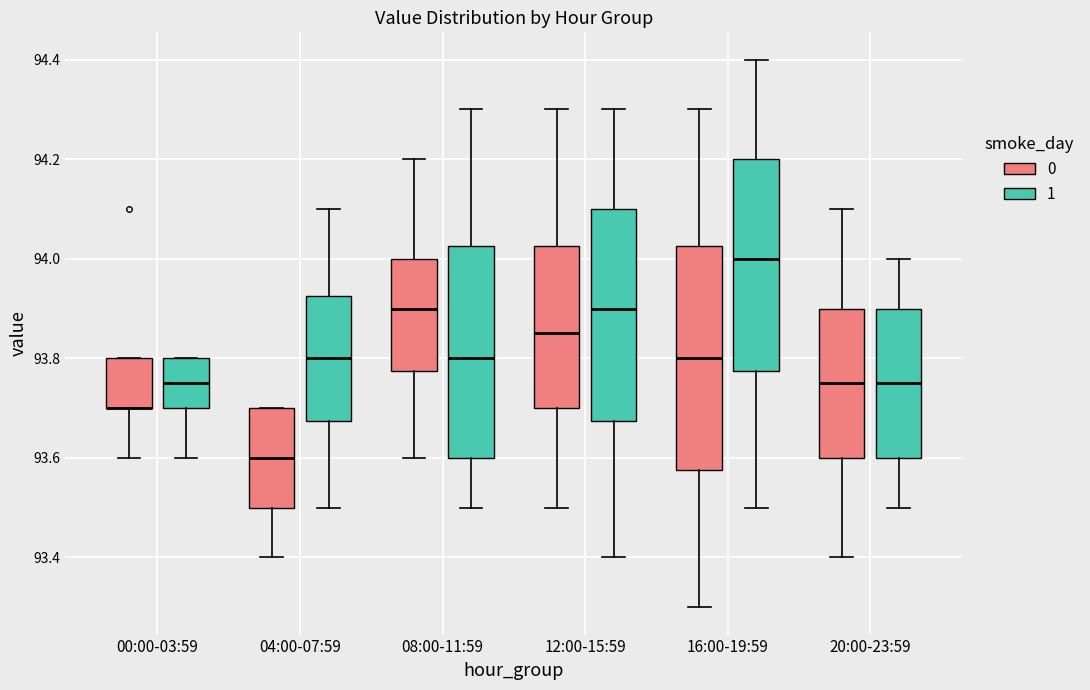

Where does the median line of the box for 04:00-07:59 (0) sit on the y-axis? The values are not printed on the chart, so give them approximately, as read against the axis.

93.60